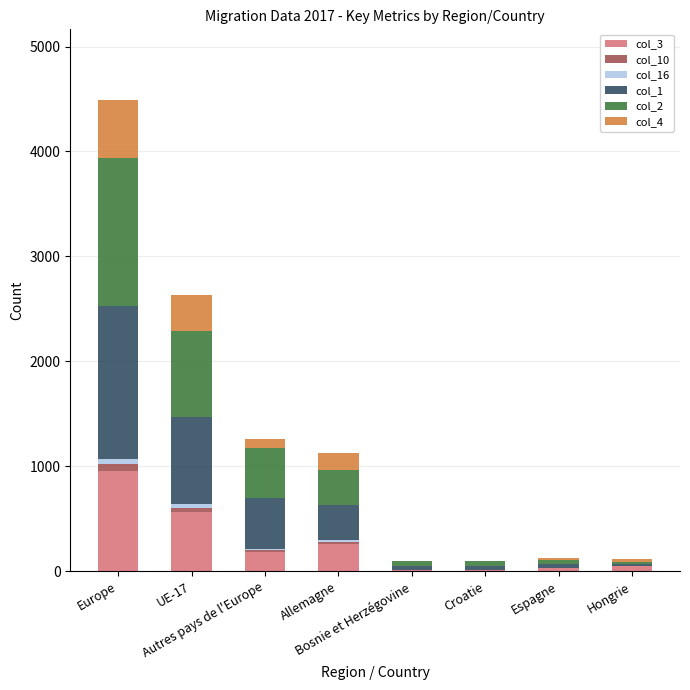

What is the maximum value for col_3?

954.0